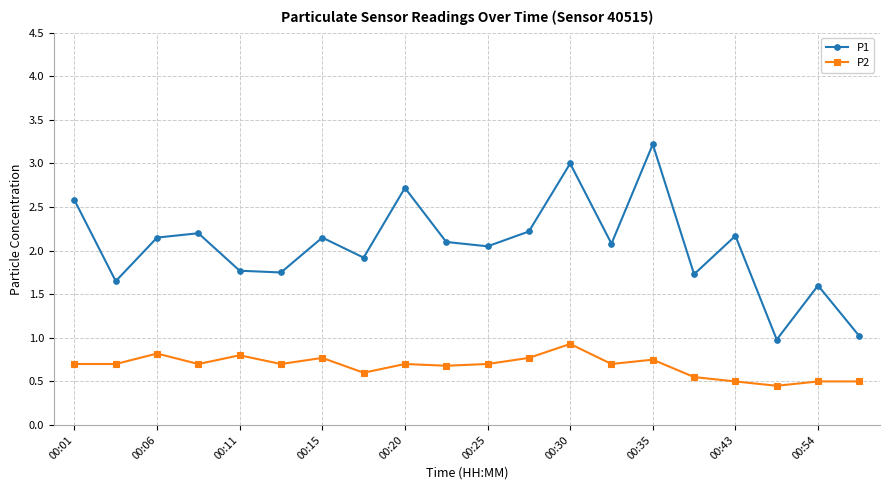

Count the P2 values in the range 0 to 1.

20